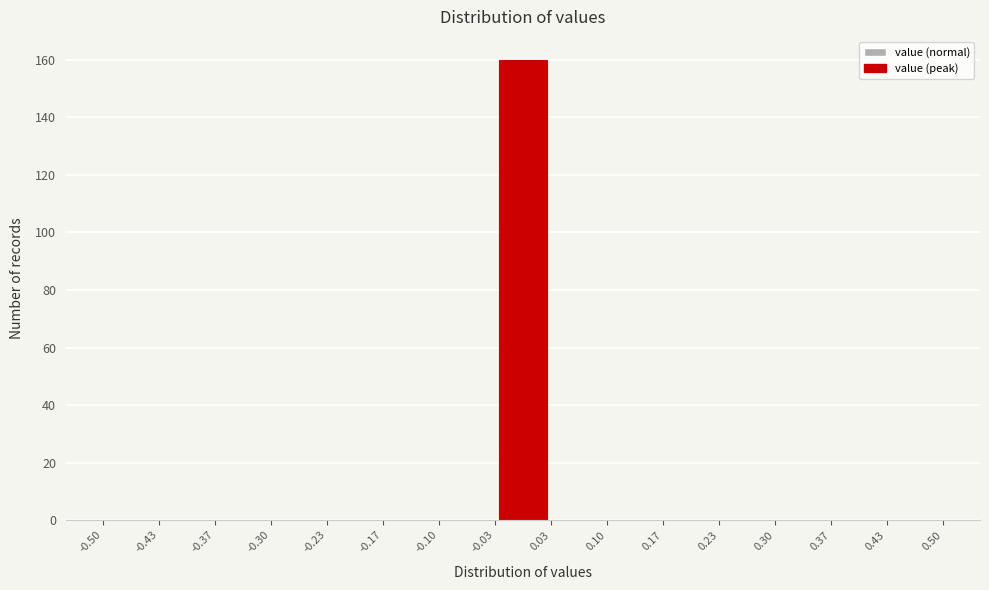

Reading left to right, transcribe this chart: for each bar, give the range it covers on the x-axis and its height. The values are not printed on the chart, so give them approximately, as read against the axis.

-0.50 to -0.43: 0
-0.43 to -0.37: 0
-0.37 to -0.30: 0
-0.30 to -0.23: 0
-0.23 to -0.17: 0
-0.17 to -0.10: 0
-0.10 to -0.03: 0
-0.03 to 0.03: 160
0.03 to 0.10: 0
0.10 to 0.17: 0
0.17 to 0.23: 0
0.23 to 0.30: 0
0.30 to 0.37: 0
0.37 to 0.43: 0
0.43 to 0.50: 0